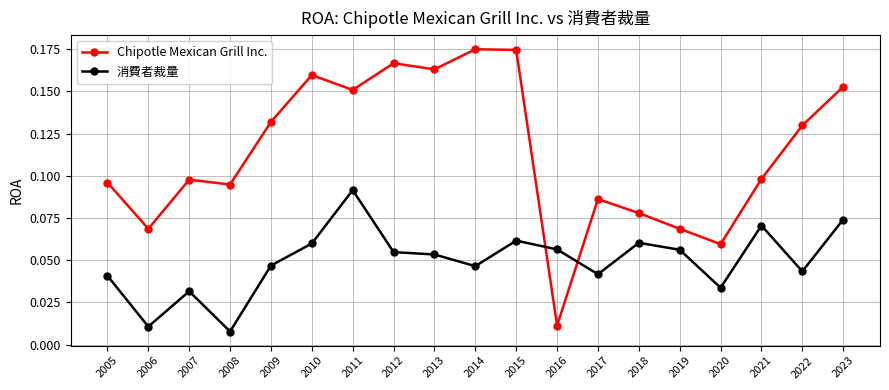

List the series in order of their peak value, highest first.

Chipotle Mexican Grill Inc., 消費者裁量